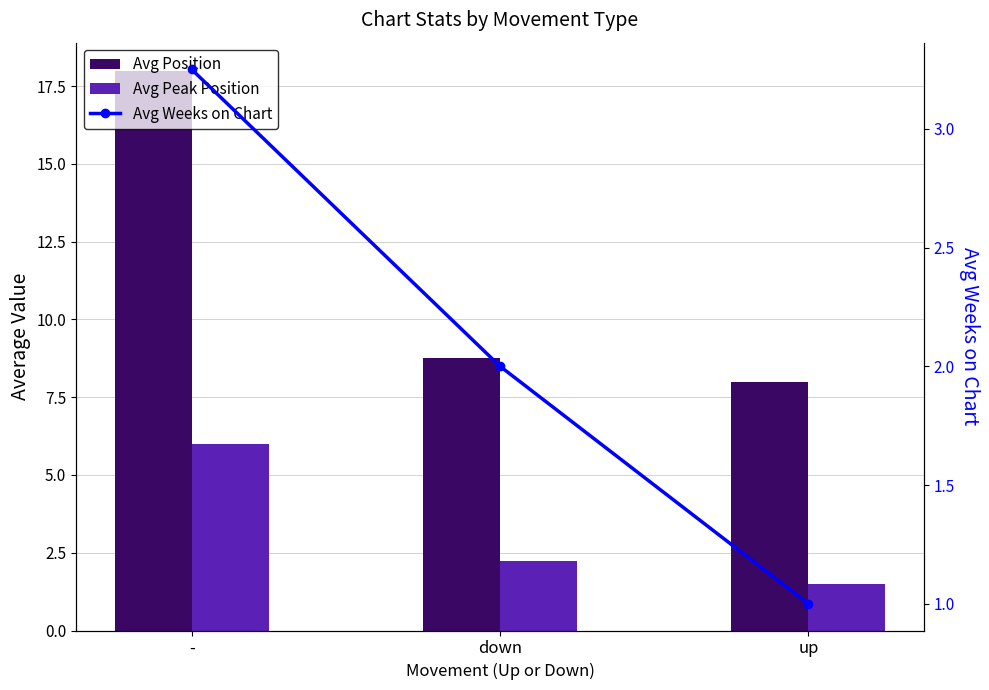

Which category has the highest value in the Avg Peak Position series?

-